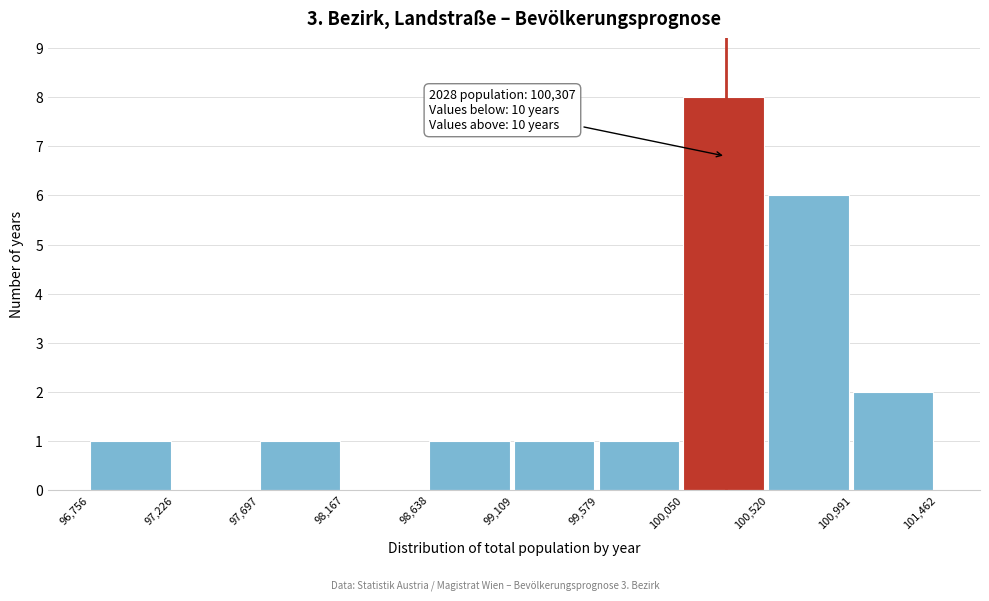

Which range on the x-axis has the tallest bar?

100,050 to 100,520